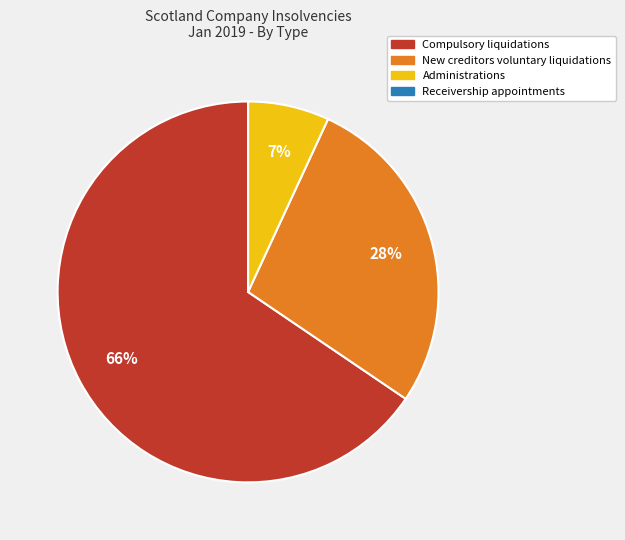

The Administrations slice represents 1% of the pie. True or false?

False